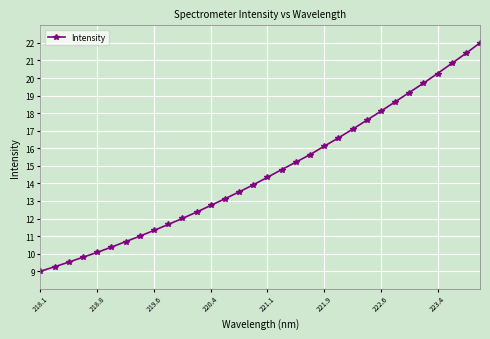

What is the average value?

14.6